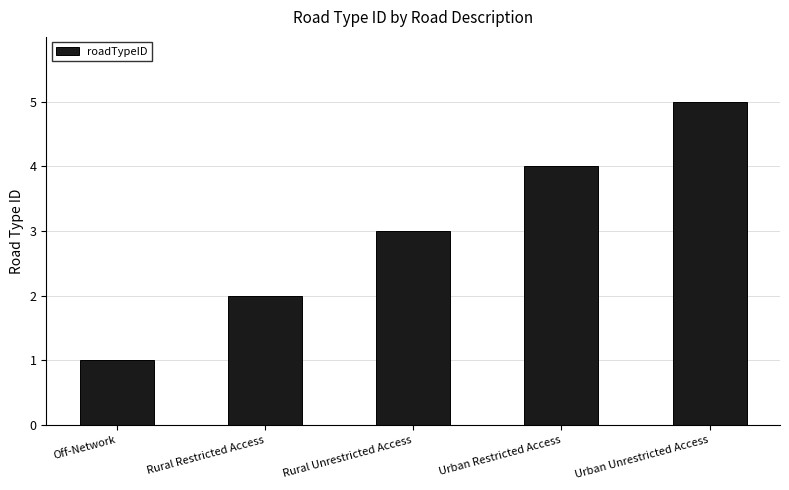

What is the label of the 4th bar from the left?

Urban Restricted Access